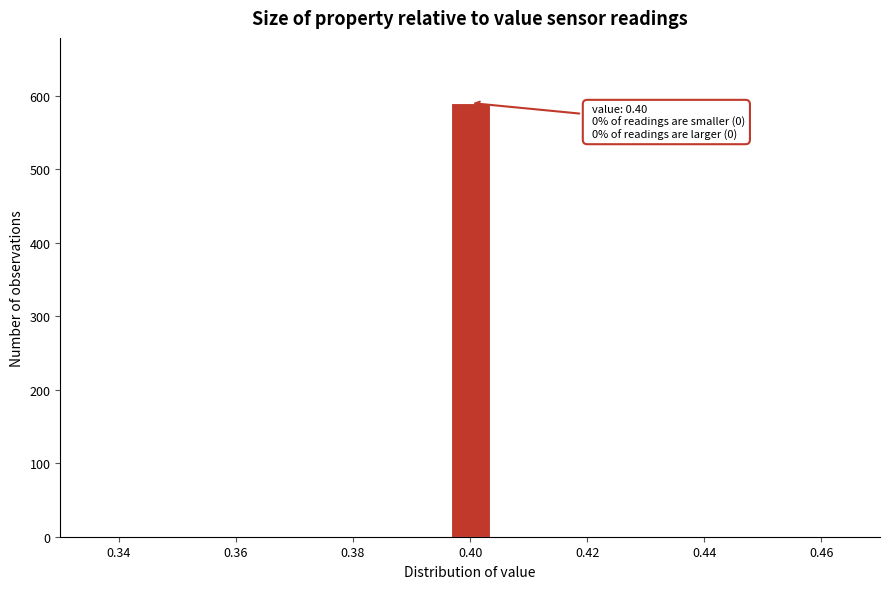

Read against the x-axis, roughly where is the centre of the tallest bar?

0.400